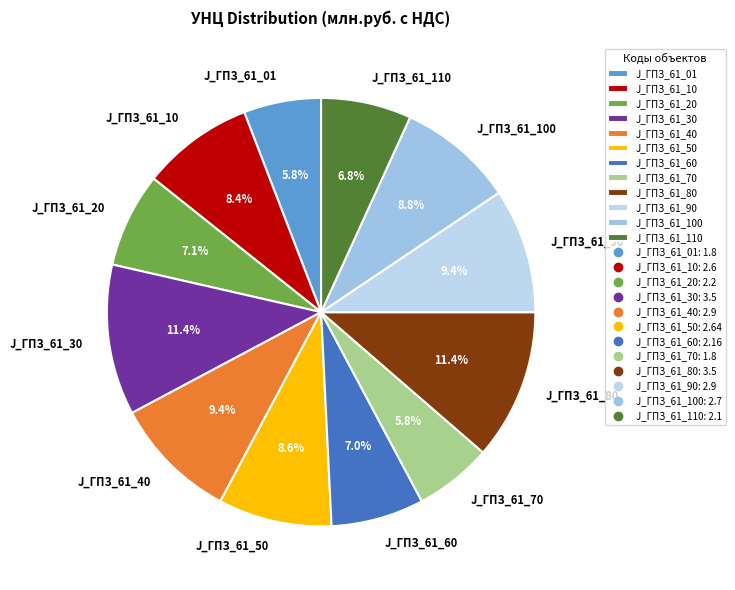

Does J_ГПЗ_61_60 account for over 50% of the chart?

No